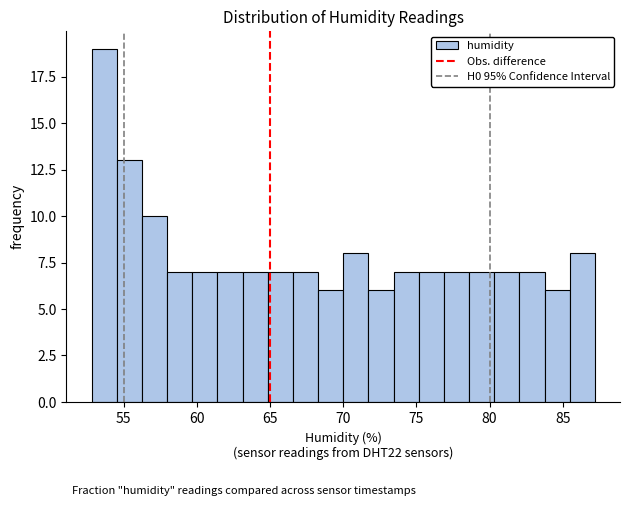

Read against the x-axis, roughly where is the centre of the tallest bar?

53.5